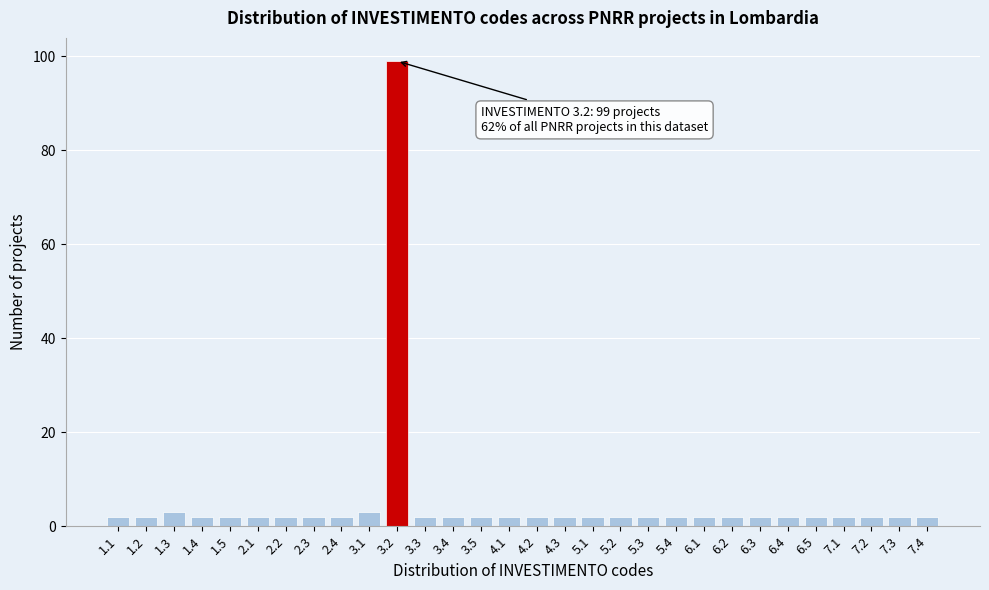

Reading left to right, transcribe all the data shown in this chart.

2	2	3	2	2	2	2	2	2	3	99	2	2	2	2	2	2	2	2	2	2	2	2	2	2	2	2	2	2	2